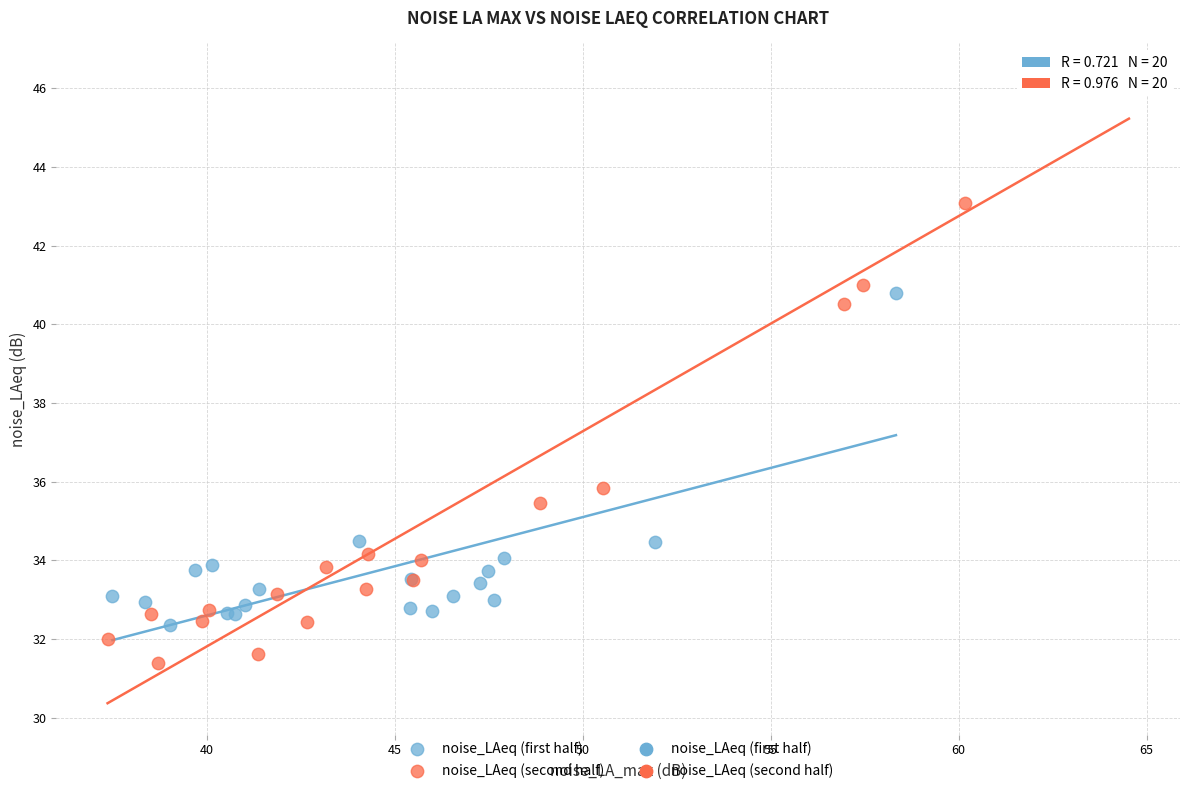

Which series reaches the minimum Y coordinate?

noise_LAeq (second half)